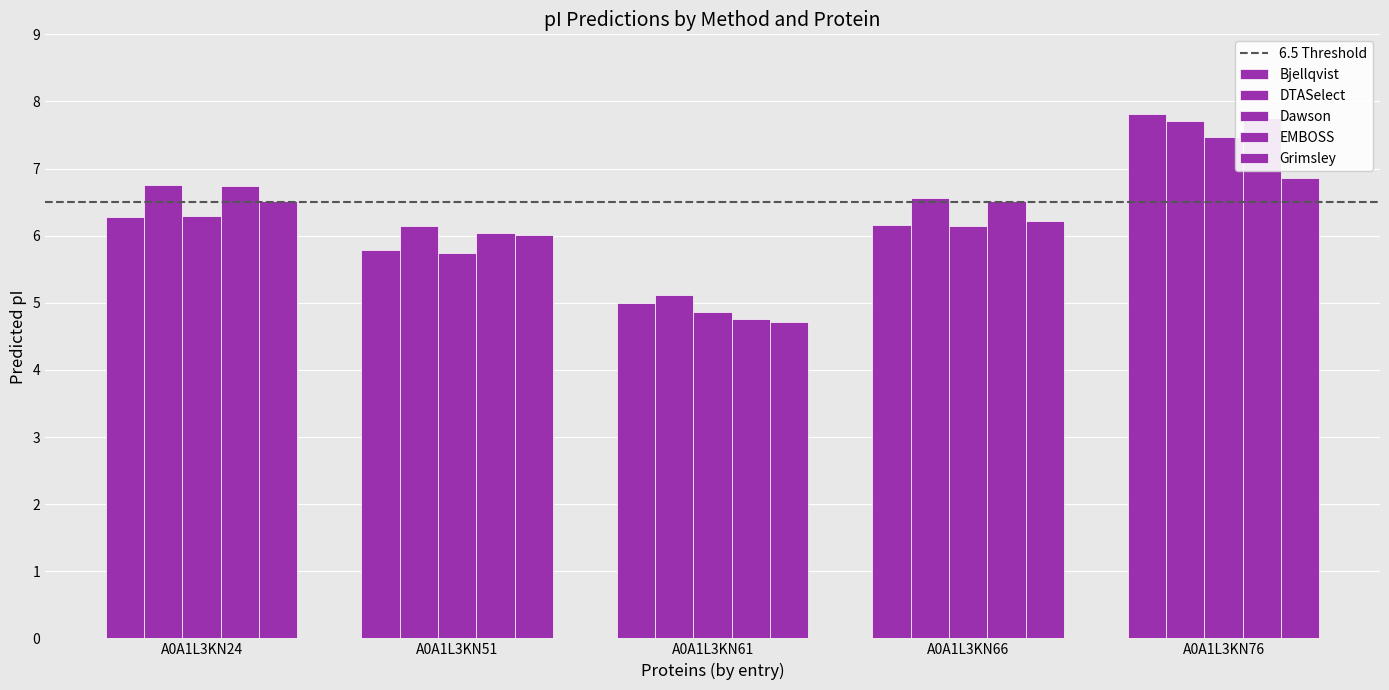

Reading left to right, transcribe all the data shown in this chart.

Bjellqvist: A0A1L3KN24=6.3	A0A1L3KN51=5.8	A0A1L3KN61=5.0	A0A1L3KN66=6.2	A0A1L3KN76=7.8
DTASelect: A0A1L3KN24=6.8	A0A1L3KN51=6.1	A0A1L3KN61=5.1	A0A1L3KN66=6.6	A0A1L3KN76=7.7
Dawson: A0A1L3KN24=6.3	A0A1L3KN51=5.7	A0A1L3KN61=4.9	A0A1L3KN66=6.1	A0A1L3KN76=7.5
EMBOSS: A0A1L3KN24=6.7	A0A1L3KN51=6.0	A0A1L3KN61=4.8	A0A1L3KN66=6.5	A0A1L3KN76=7.7
Grimsley: A0A1L3KN24=6.5	A0A1L3KN51=6.0	A0A1L3KN61=4.7	A0A1L3KN66=6.2	A0A1L3KN76=6.9